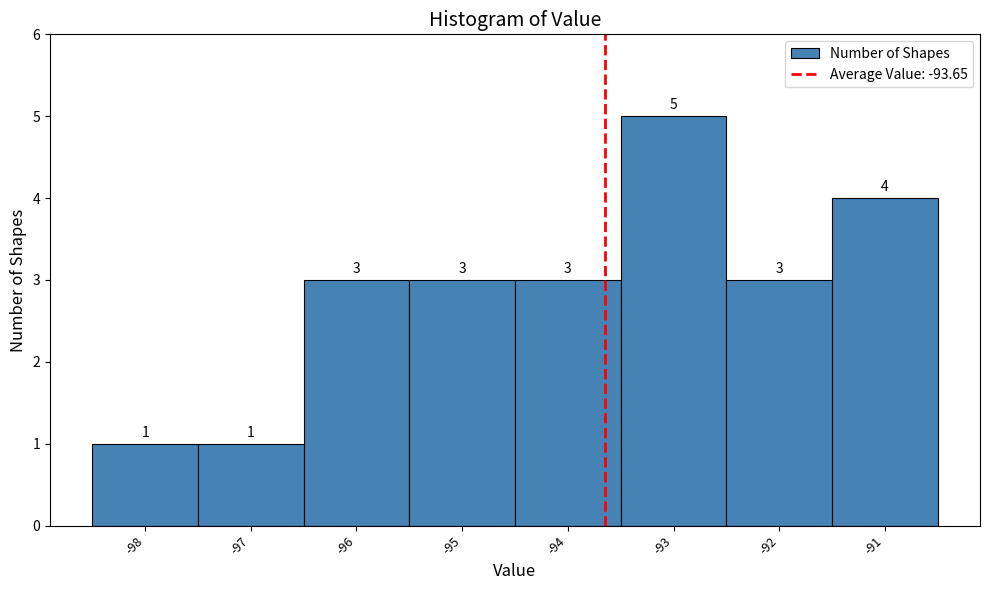

Reading left to right, transcribe this chart: for each bar, give the range it covers on the x-axis and its height.

-98.5 to -97.5: 1
-97.5 to -96.5: 1
-96.5 to -95.5: 3
-95.5 to -94.5: 3
-94.5 to -93.5: 3
-93.5 to -92.5: 5
-92.5 to -91.5: 3
-91.5 to -90.5: 4